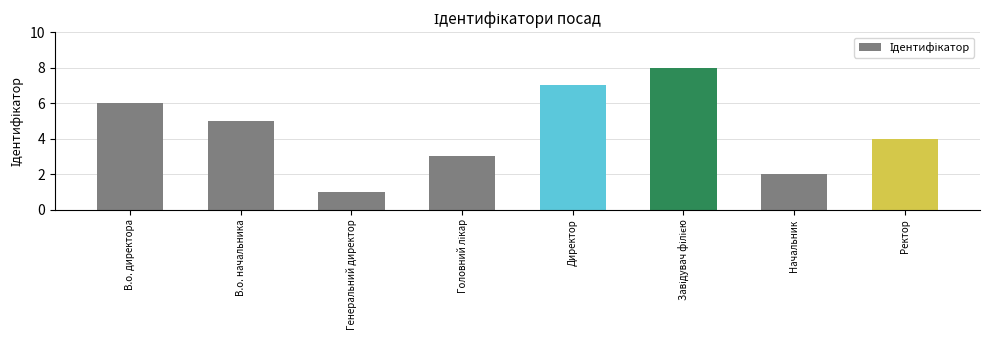

What is the ratio of the value at В.о. директора to the value at Ректор?

1.5